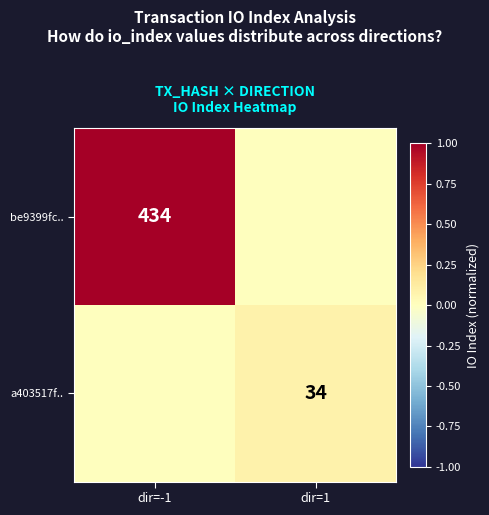

What is the spread (max minus min) of values at dir=1?

0.1